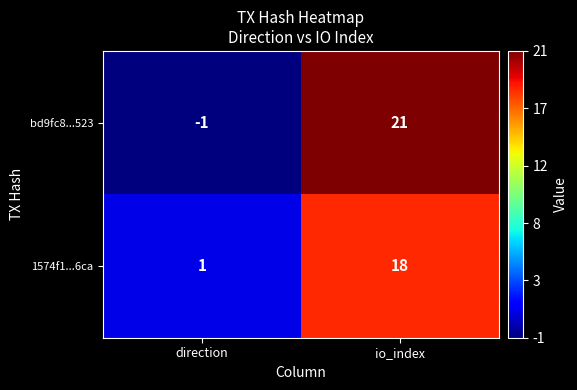

List the labels in order of bd9fc8...523 value, largest first.

io_index, direction